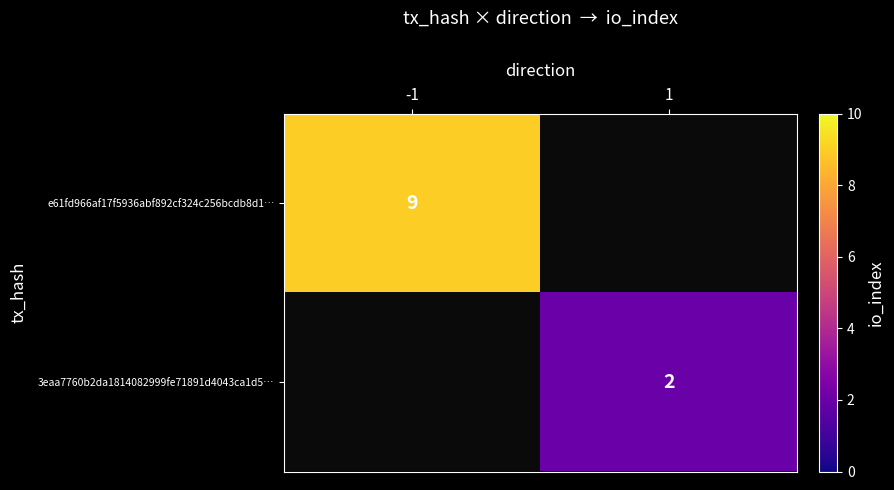

True or false: 3eaa7760b2da1814082999fe71891d4043ca1d5… has a value of 1 at 1.

False